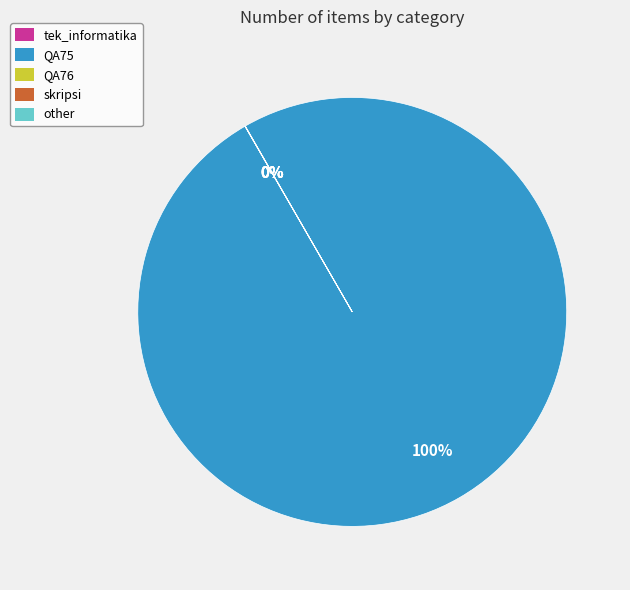

Which slice is the largest?

QA75